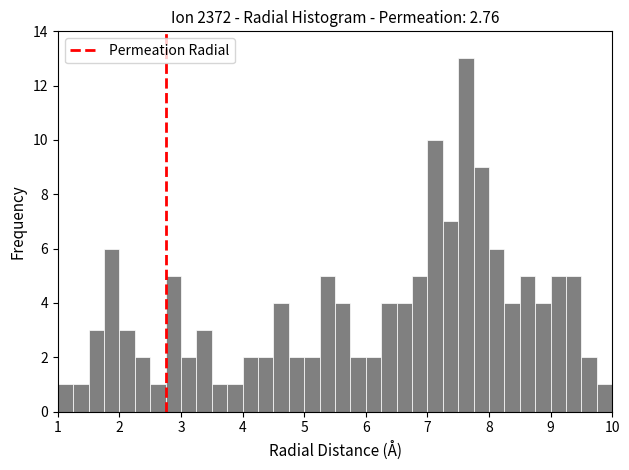

Read against the x-axis, roughly where is the centre of the tallest bar?

7.6